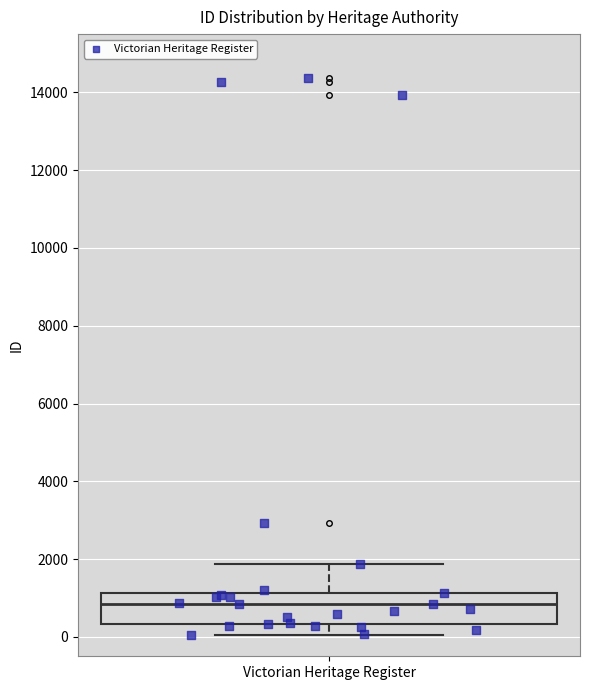

Transcribe this box plot: give where the median line is, the range the box spans, and where the two whiskers end, as read against the y-axis. The values are not printed on the chart, so give them approximately, as read against the axis.

median 800, box 400 to 1200, whiskers 0 to 1800